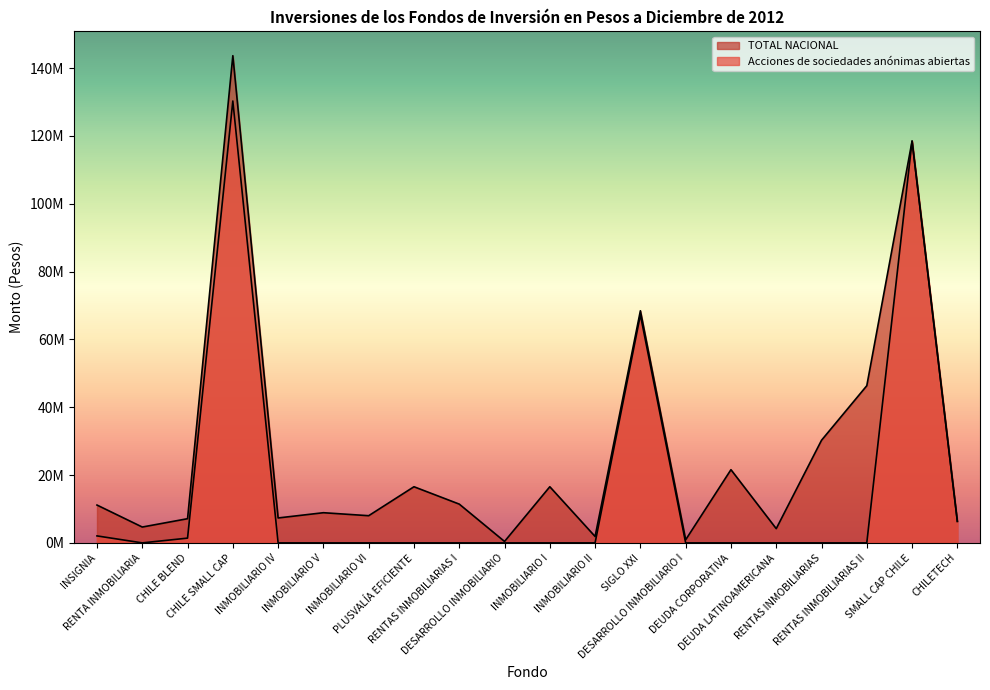

Rank the series at SIGLO XXI from lowest to highest value.

Acciones de sociedades anónimas abiertas, TOTAL NACIONAL